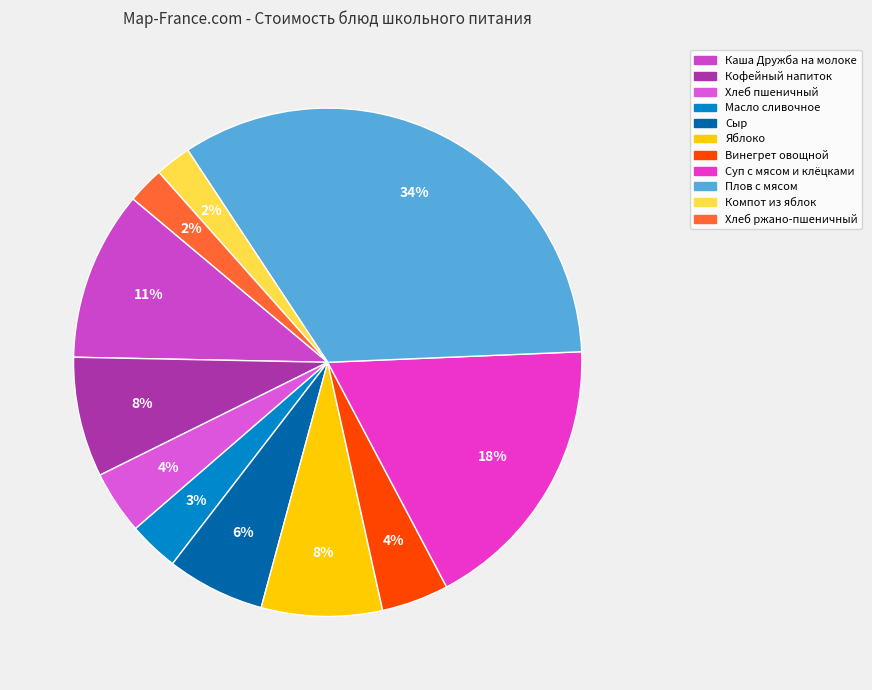

Which slice is the largest?

Плов с мясом